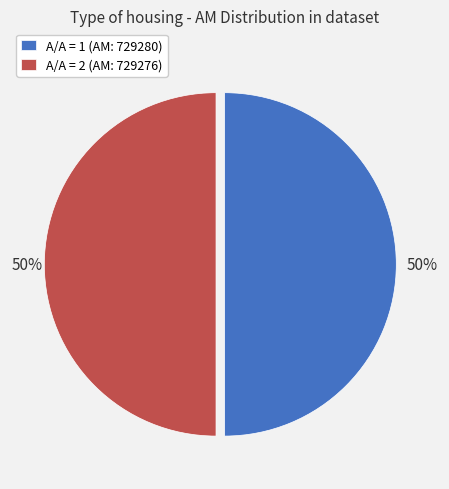

Do Α/Α = 1 (ΑΜ: 729280) and Α/Α = 2 (ΑΜ: 729276) together represent more than half of the pie?

Yes